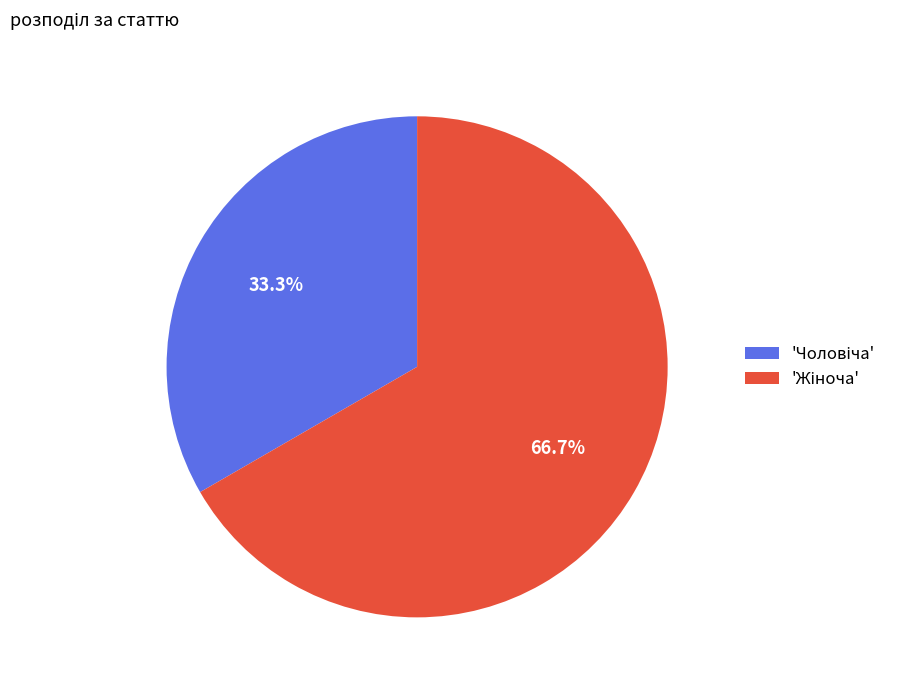

Does any single category account for the majority?

Yes